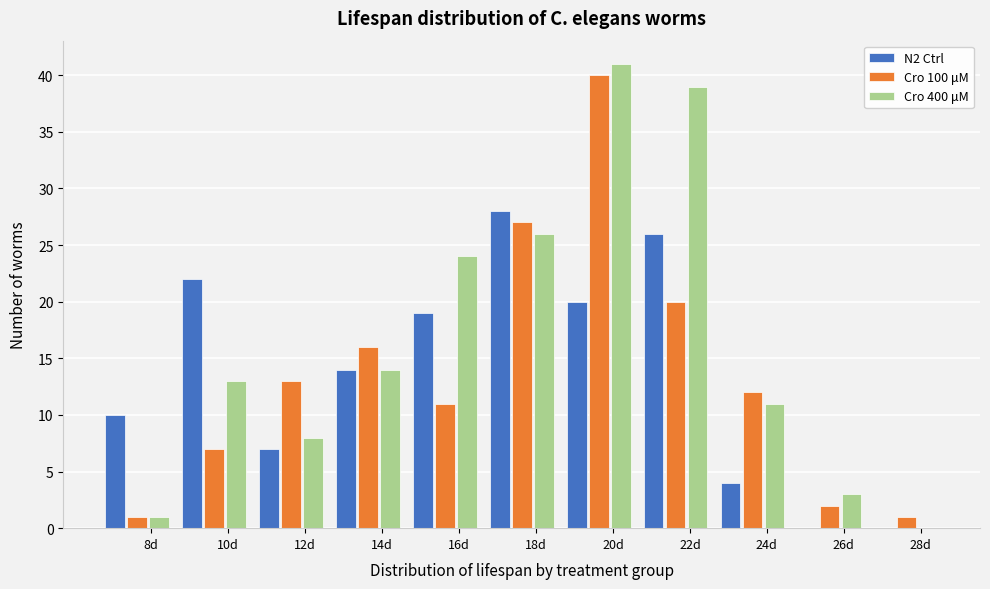

What is the sum of all Cro 400 μM values?

180